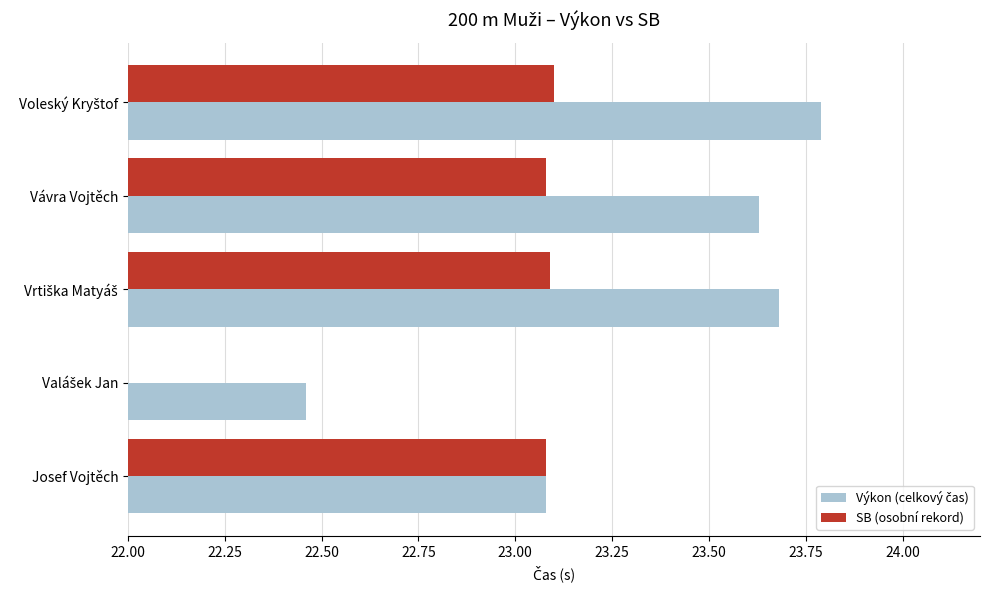

Rank the series at Josef Vojtěch from lowest to highest value.

Výkon (celkový čas), SB (osobní rekord)